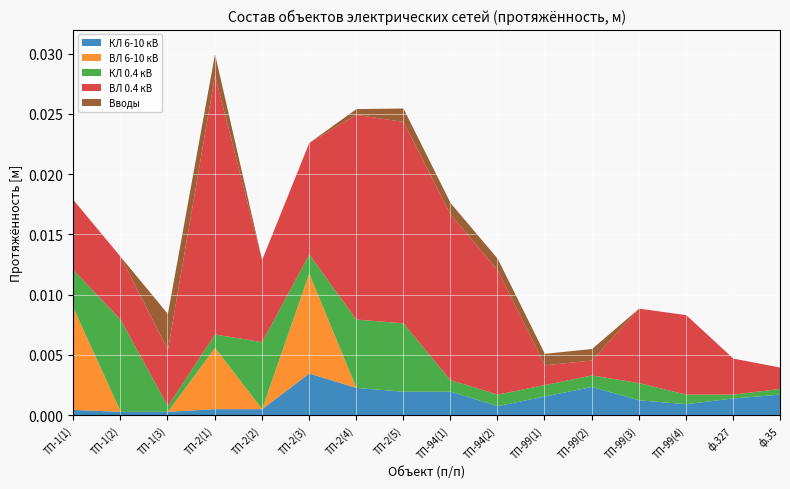

At which category is the sum across all series the highest?

ТП-2(1)